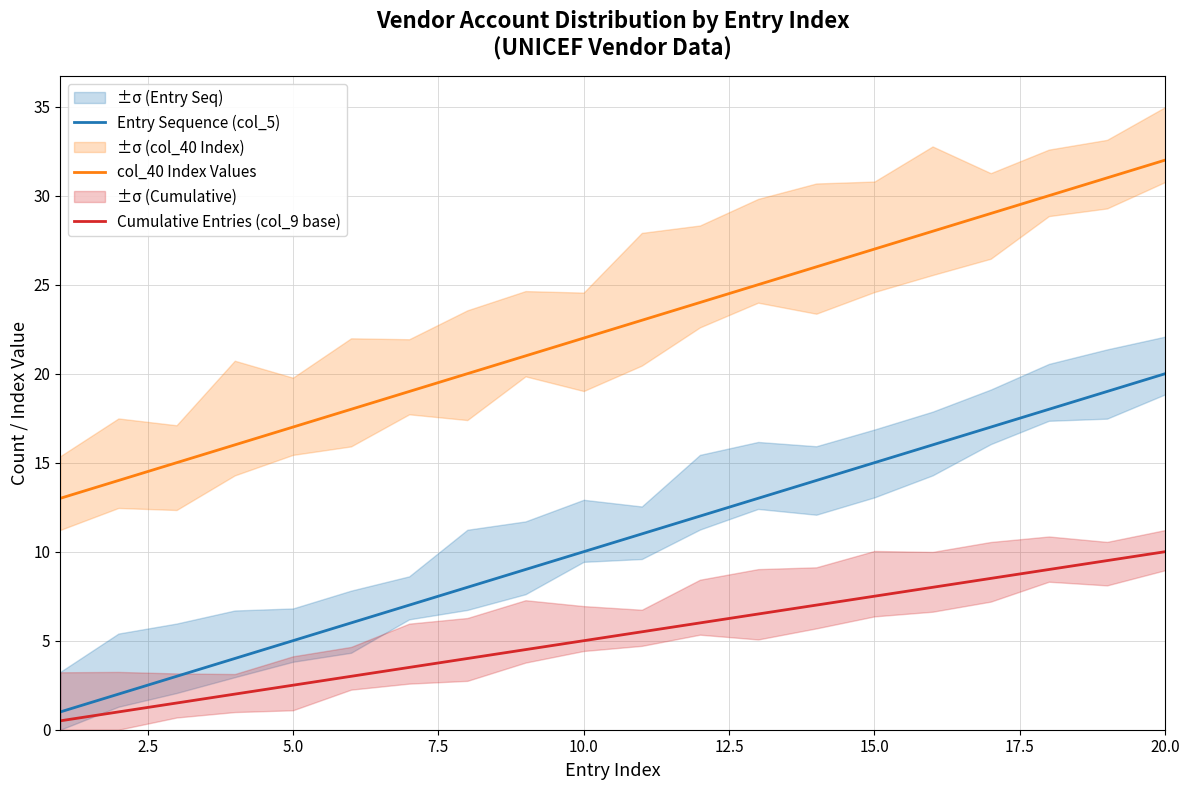

True or false: col_40 Index Values has a value of 22.0 at 10.0.

True